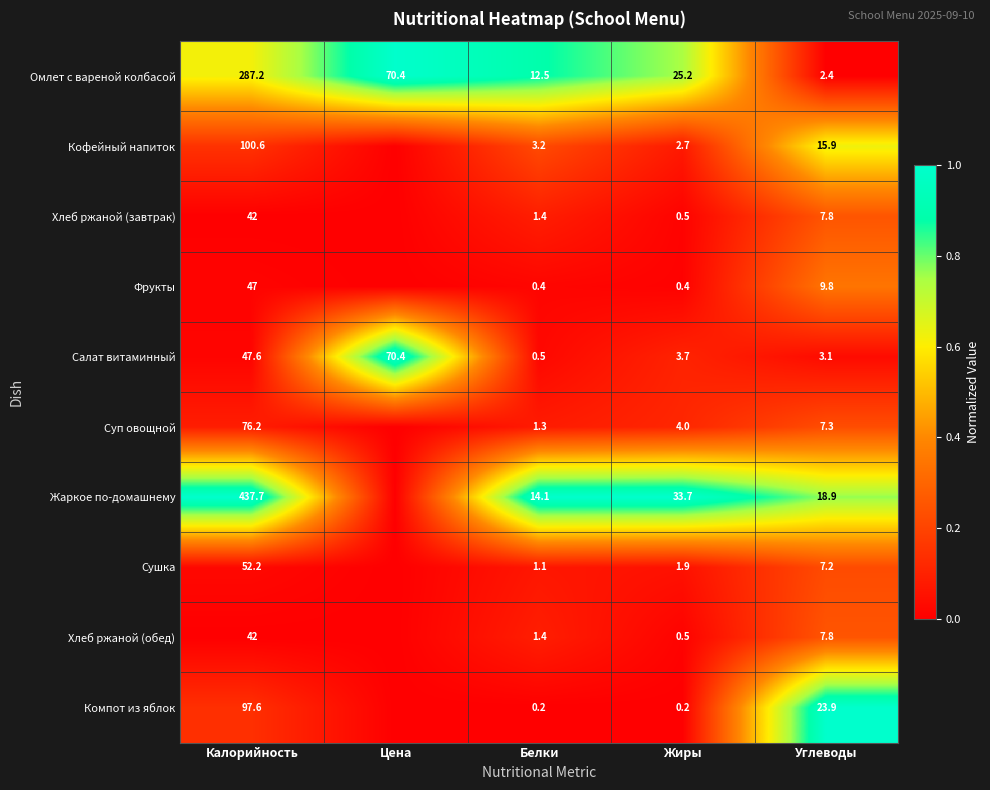

Between Калорийность and Углеводы, which series saw the biggest shift?

Жаркое по-домашнему